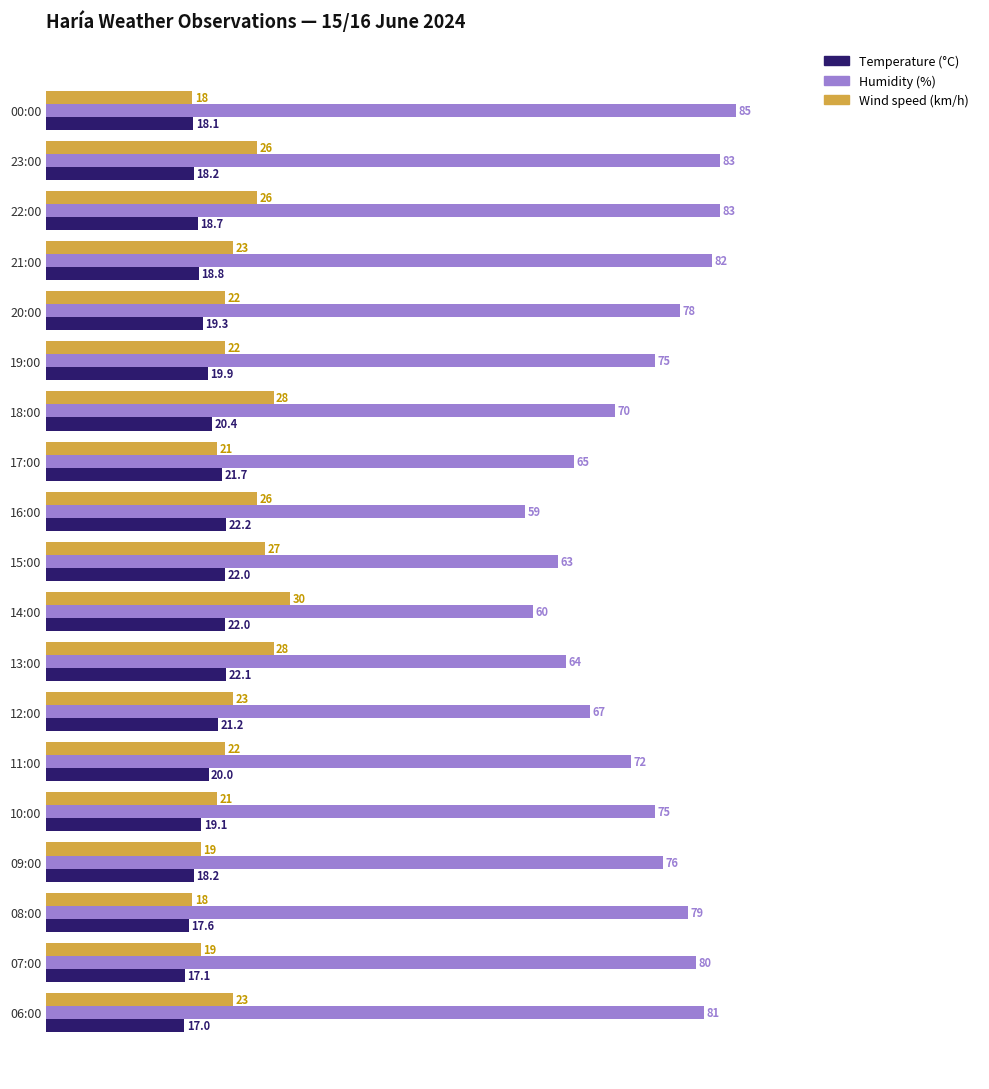

What value does the Temperature (°C) series have at 19:00?

19.9